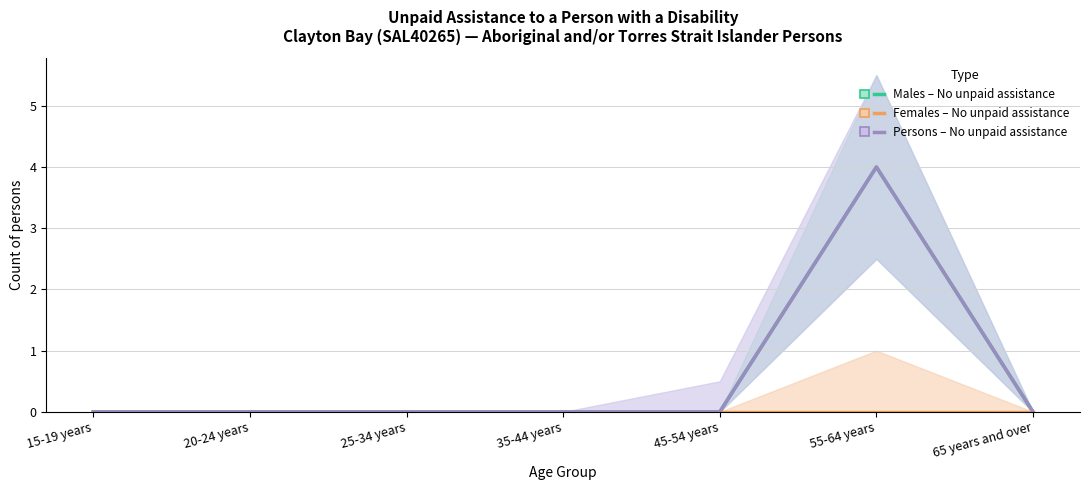

What is the label of the 3rd point from the right?

45-54 years